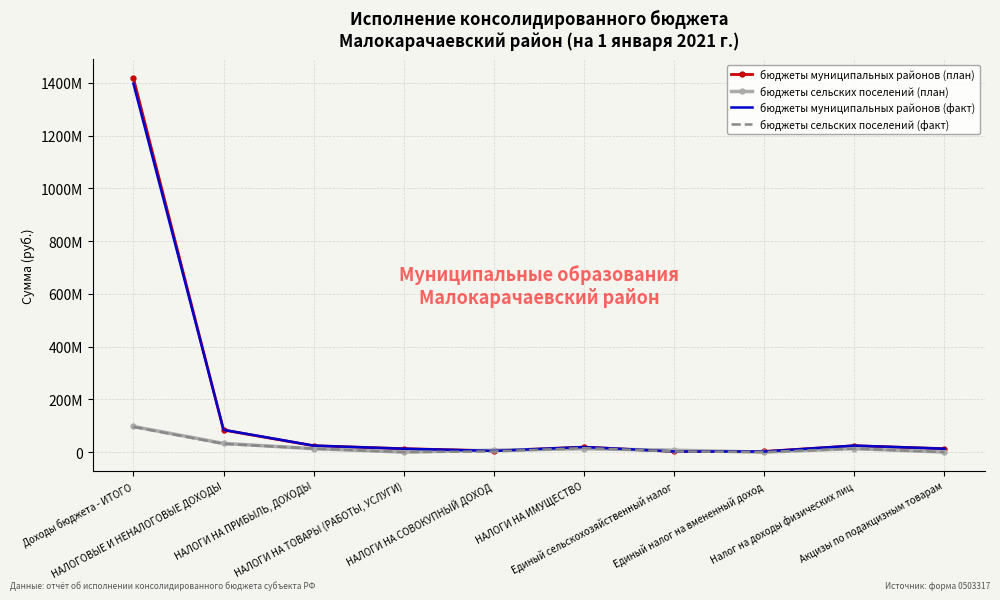

Which series has the largest range (max minus min)?

бюджеты муниципальных районов (план)